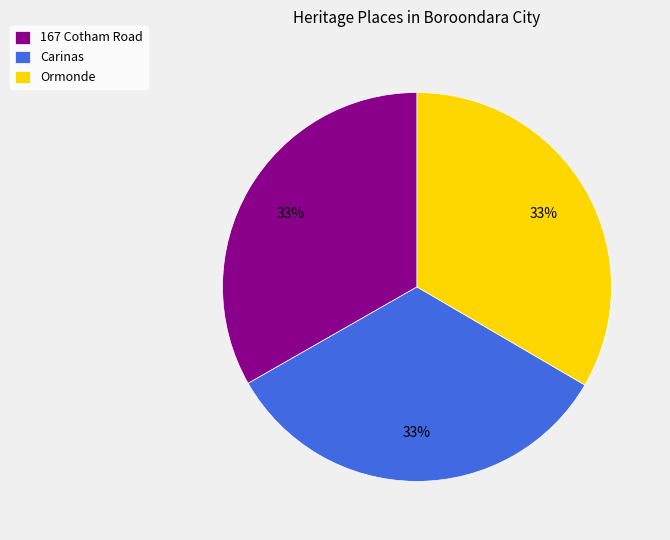

To the nearest percent, what percentage of the pie is Ormonde?

33%